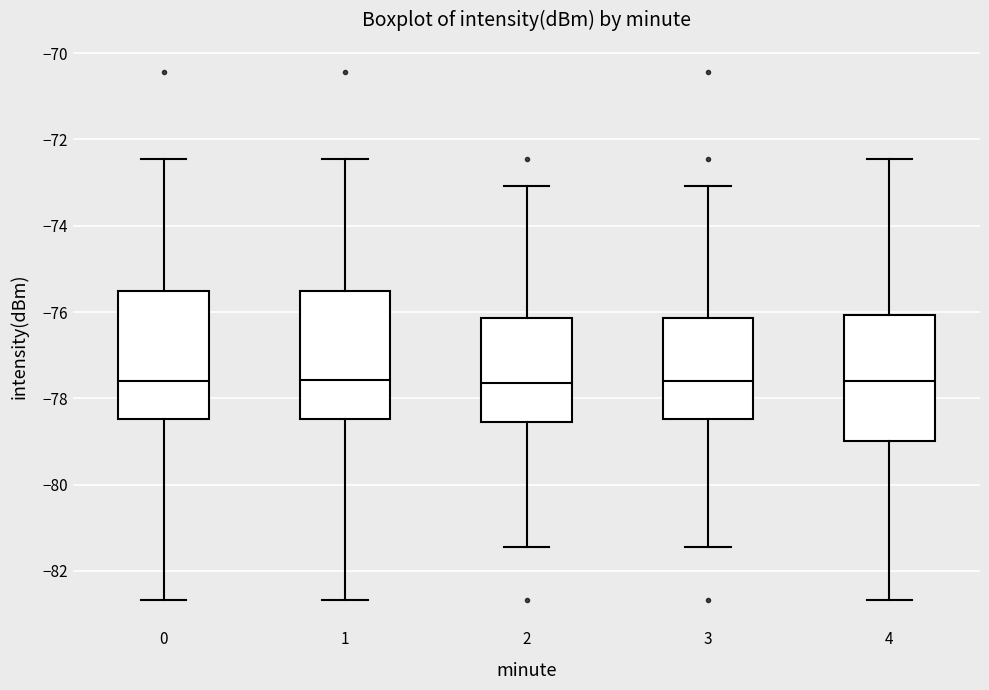

Where is the lower edge of the box at x = 2 on the y-axis? The values are not printed on the chart, so give them approximately, as read against the axis.

-78.6